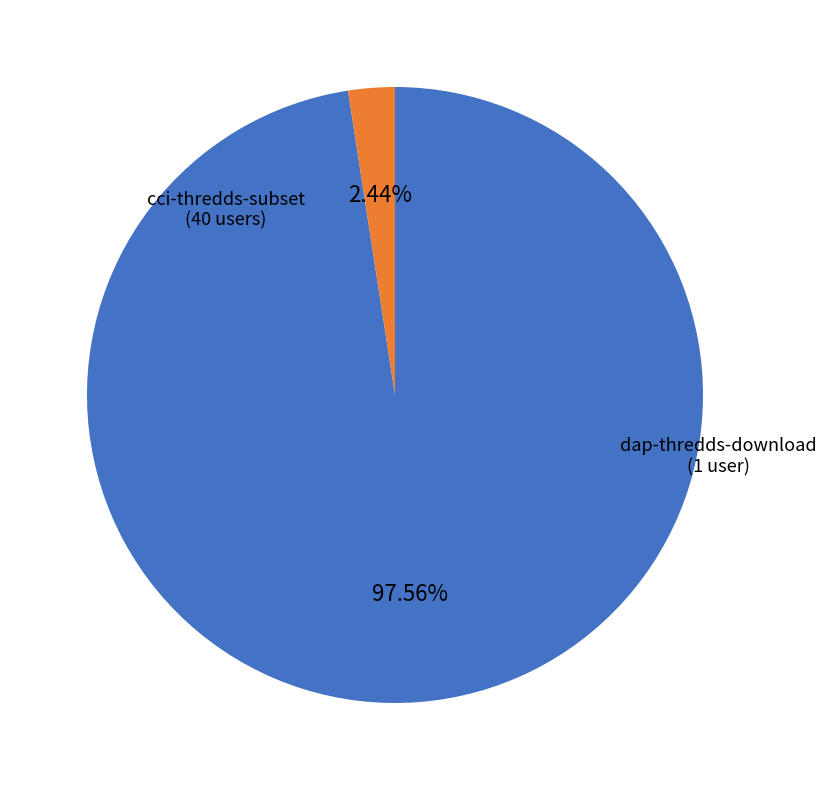

The dap-thredds-download slice represents 15% of the pie. True or false?

False